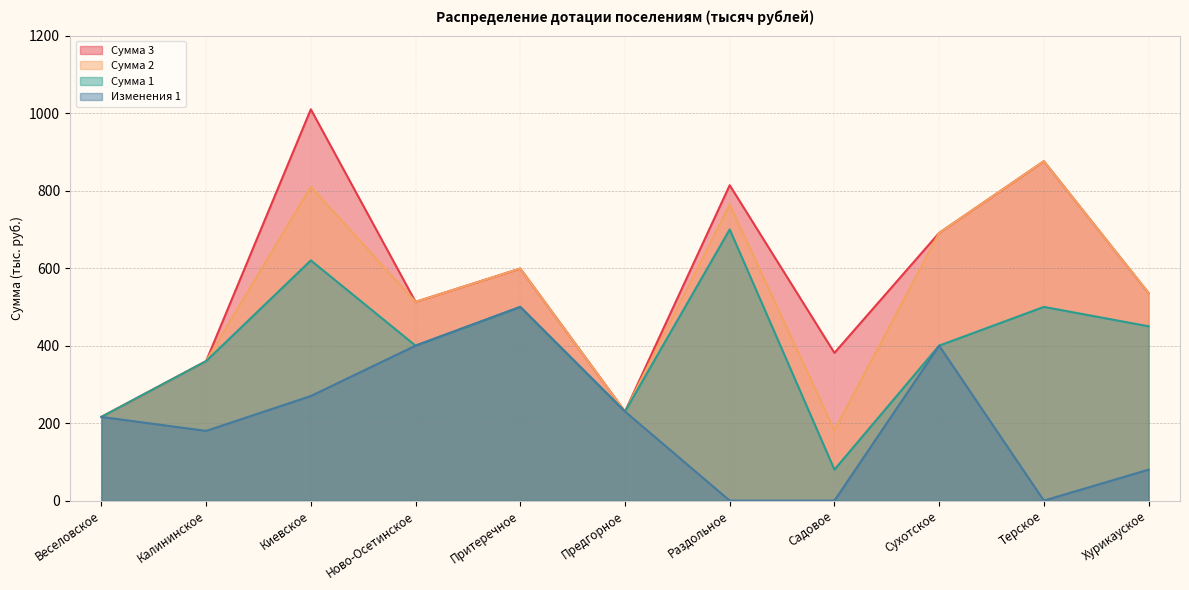

What is the average value of the Сумма 3 series?

566.0